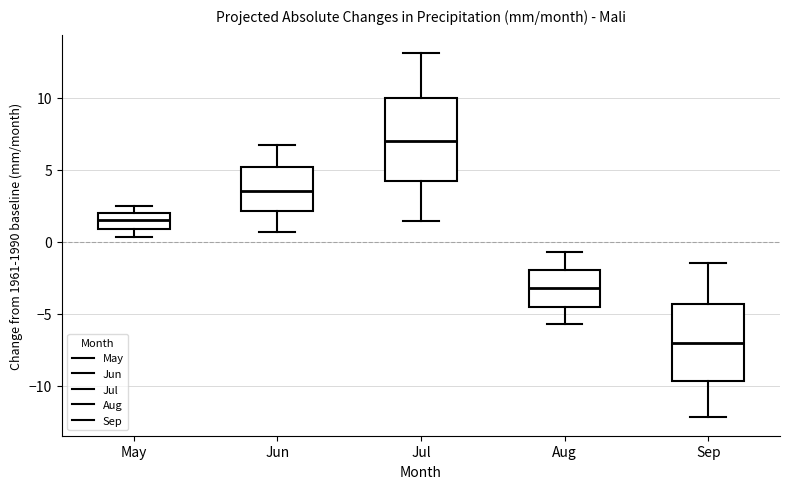

Reading left to right, read every box against the y-axis: the position of its median line, the range the box covers, and the ends of its whiskers. The values are not printed on the chart, so give them approximately, as read against the axis.

May: median 1.5, box 1.0 to 2.0, whiskers 0.5 to 2.5
Jun: median 3.5, box 2.0 to 5.0, whiskers 0.5 to 6.5
Jul: median 7.0, box 4.0 to 10.0, whiskers 1.5 to 13.0
Aug: median -3.0, box -4.5 to -2.0, whiskers -5.5 to -0.5
Sep: median -7.0, box -9.5 to -4.5, whiskers -12.0 to -1.5